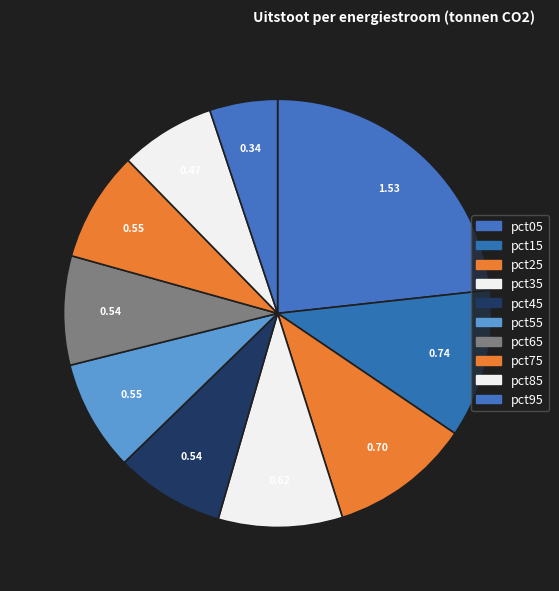

Does pct55 represent more than half of the total?

No